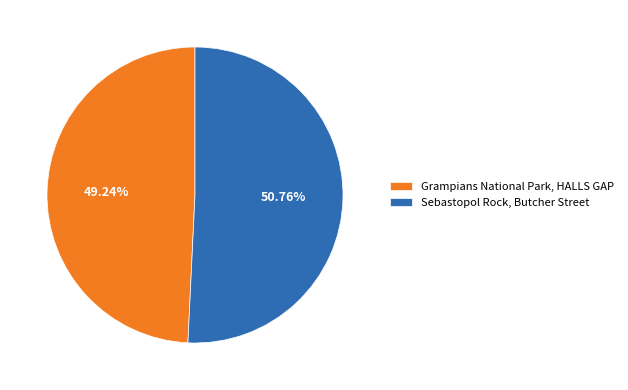

Rank the categories by value from lowest to highest.

Grampians National Park, HALLS GAP, Sebastopol Rock, Butcher Street